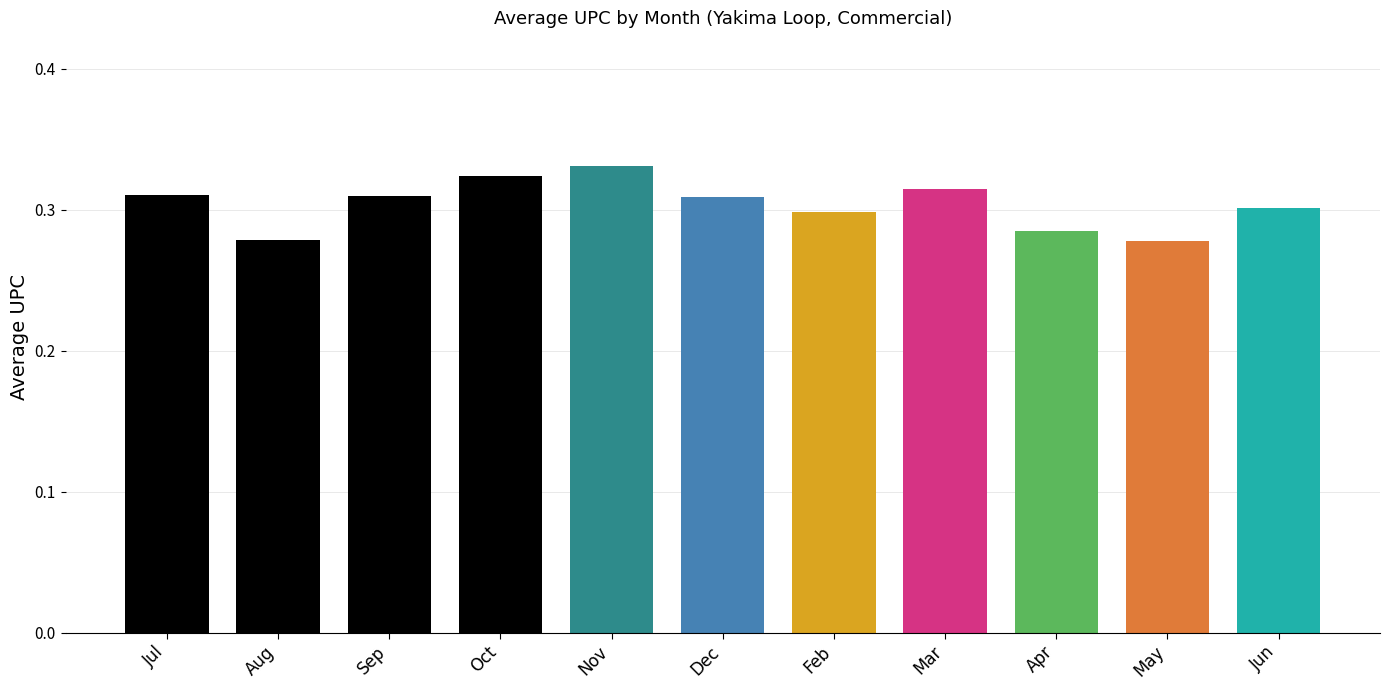

What position from the right is Oct?

8